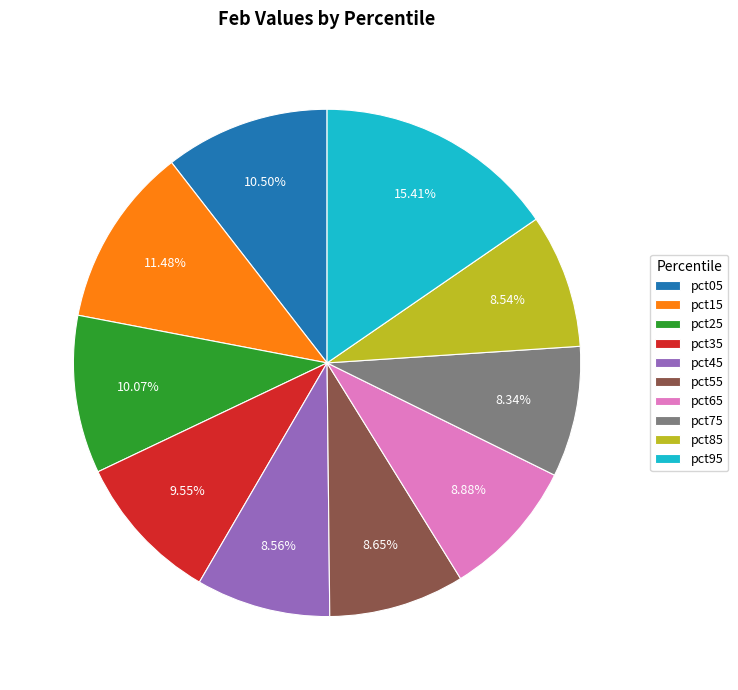

What percentage is the pct35 slice, to the nearest percent?

10%